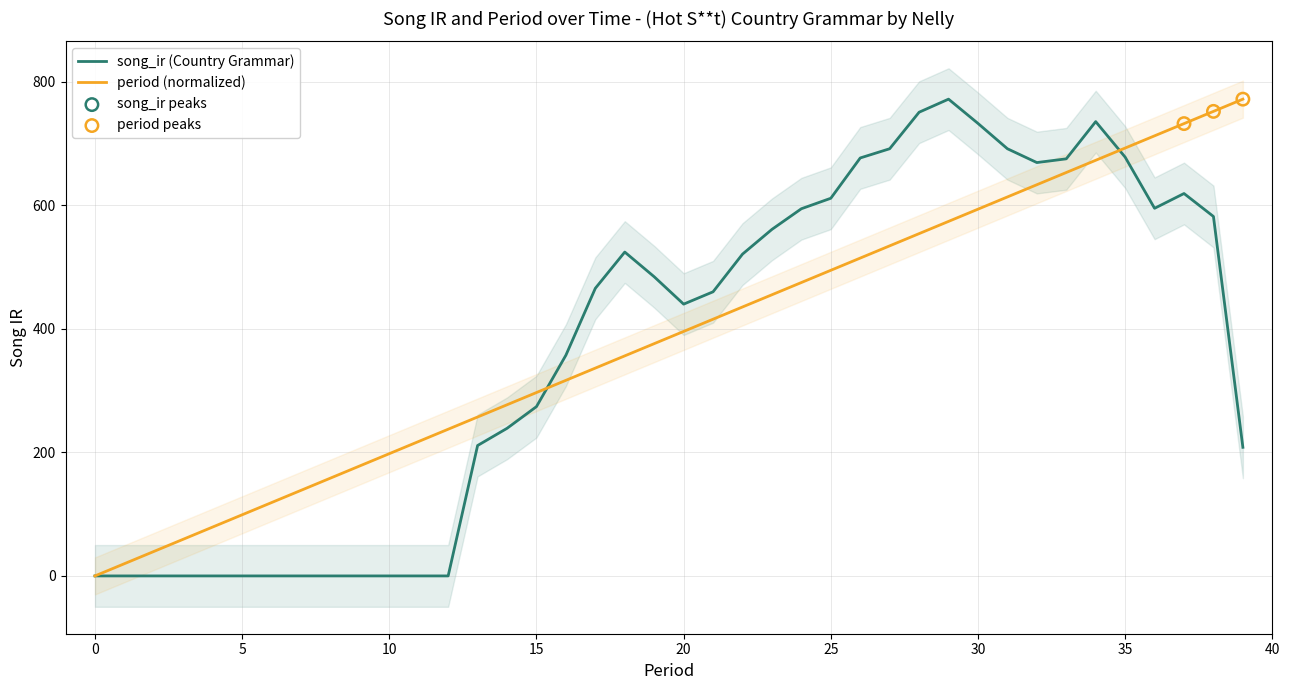

Which series reaches the maximum Y coordinate?

song_ir